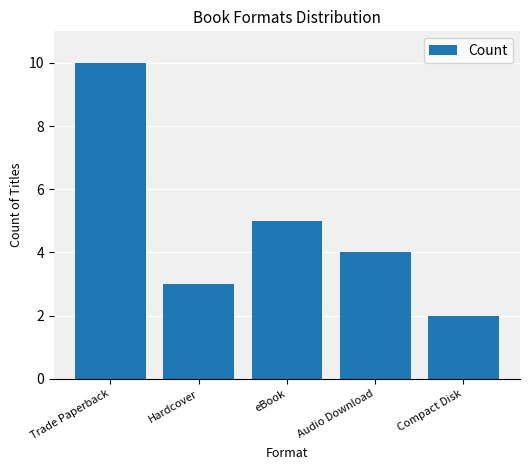

What position from the right is Hardcover?

4